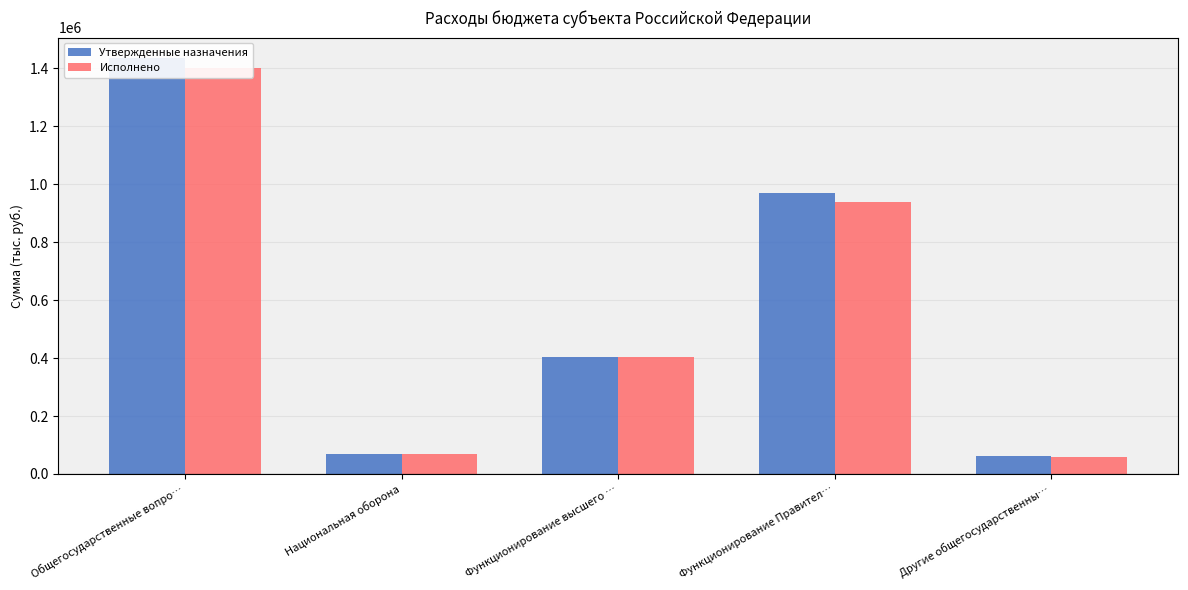

True or false: Исполнено has a value of 58360.0 at Другие общегосударственны….

True